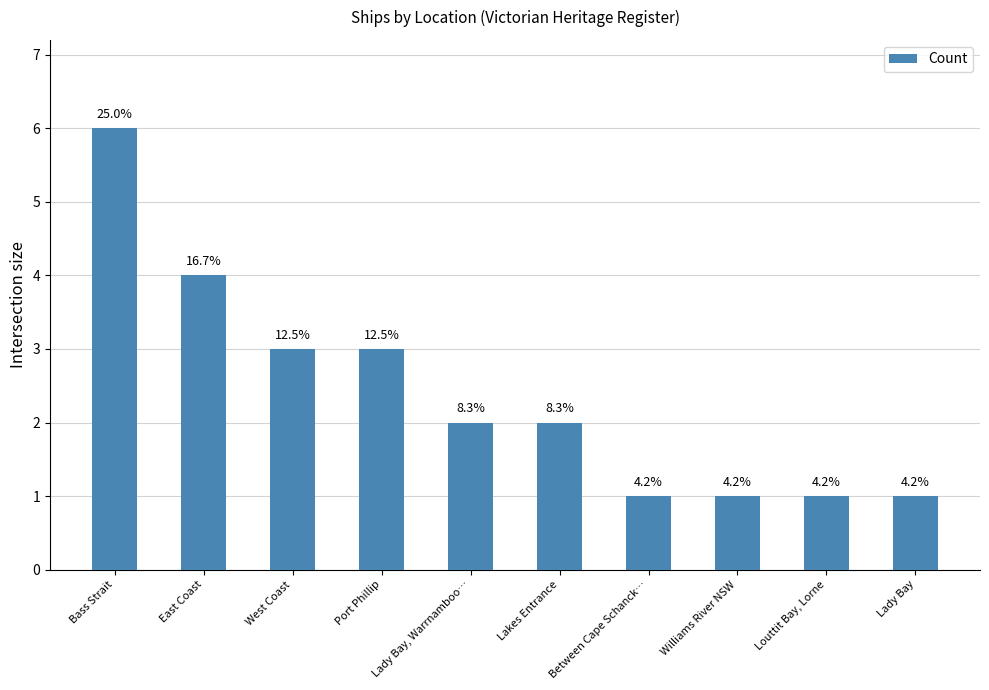

What is the ratio of the value at Lady Bay, Warrnamboo… to the value at West Coast?

0.7